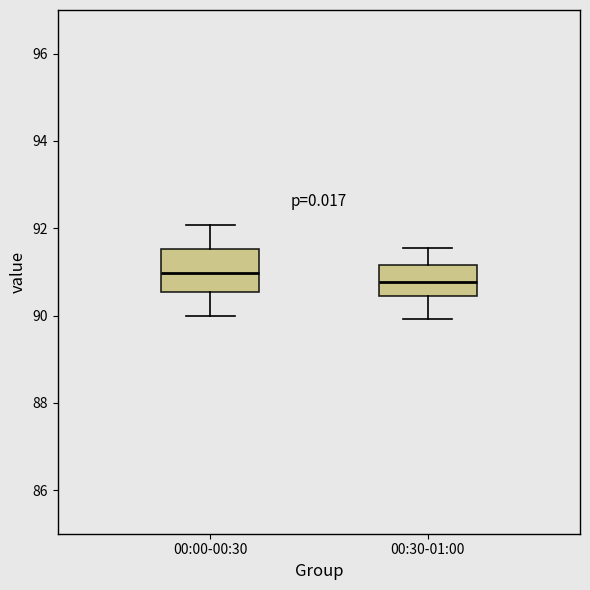

Reading left to right, read every box against the y-axis: the position of its median line, the range the box covers, and the ends of its whiskers. The values are not printed on the chart, so give them approximately, as read against the axis.

00:00-00:30: median 91.0, box 90.6 to 91.6, whiskers 90.0 to 92.0
00:30-01:00: median 90.8, box 90.4 to 91.2, whiskers 90.0 to 91.6